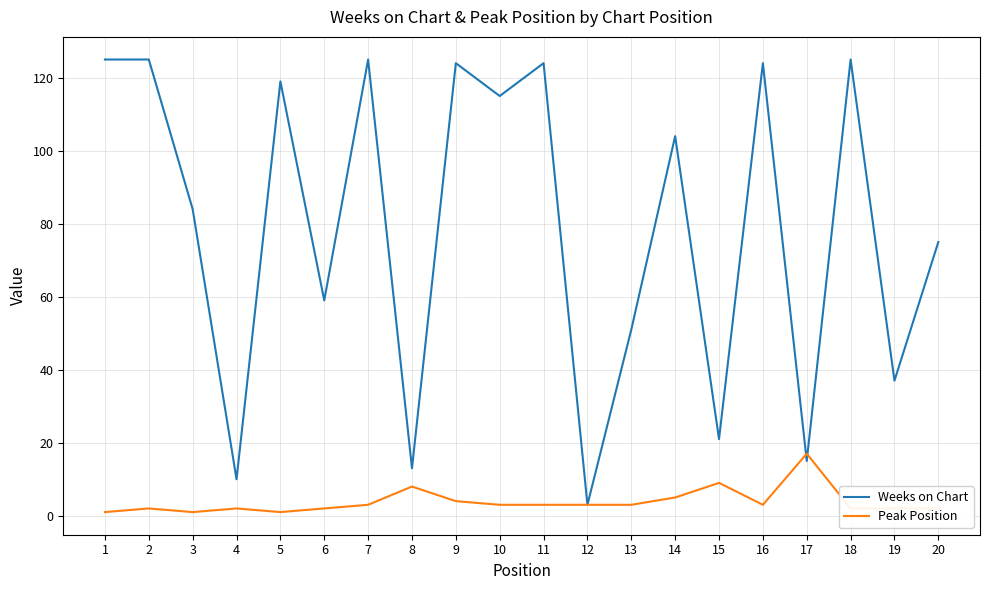

True or false: Peak Position has a value of 1 at 5.

True